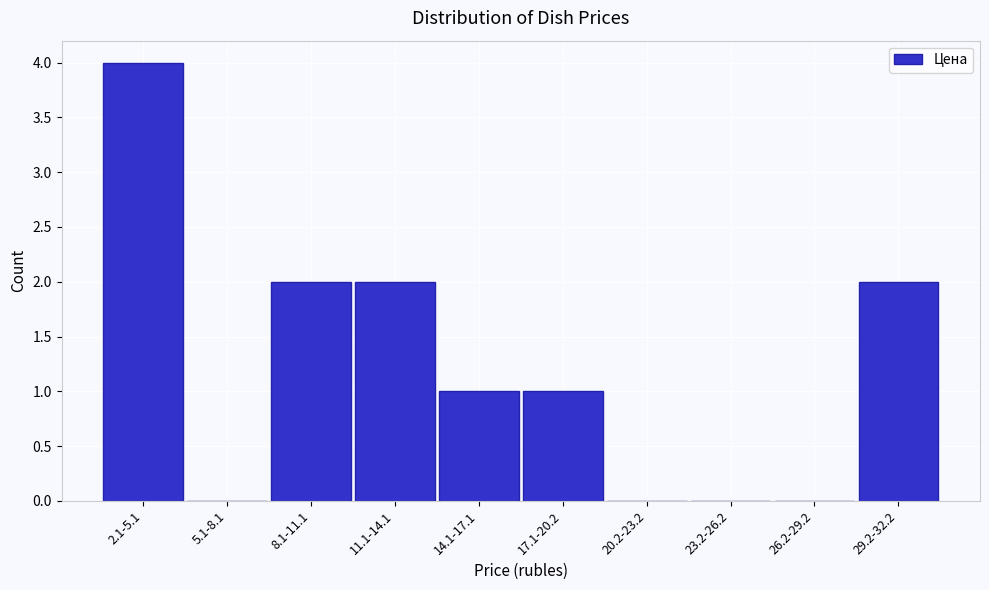

Reading left to right, extract all data points from this chart.

2.1-5.1=4	5.1-8.1=0	8.1-11.1=2	11.1-14.1=2	14.1-17.1=1	17.1-20.2=1	20.2-23.2=0	23.2-26.2=0	26.2-29.2=0	29.2-32.2=2